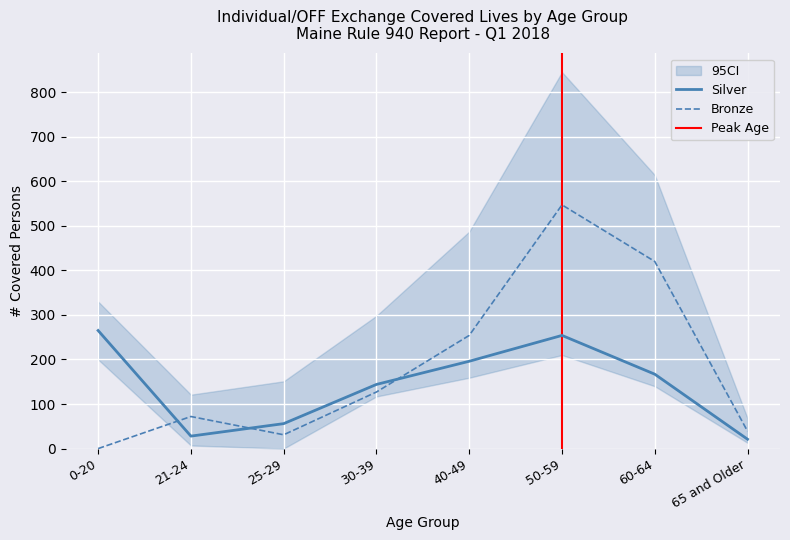

Reading right to left, transcribe all the data shown in this chart.

Bronze: 39	420	547	254	127	31	72	0
Silver: 21	167	254	196	144	56	28	265